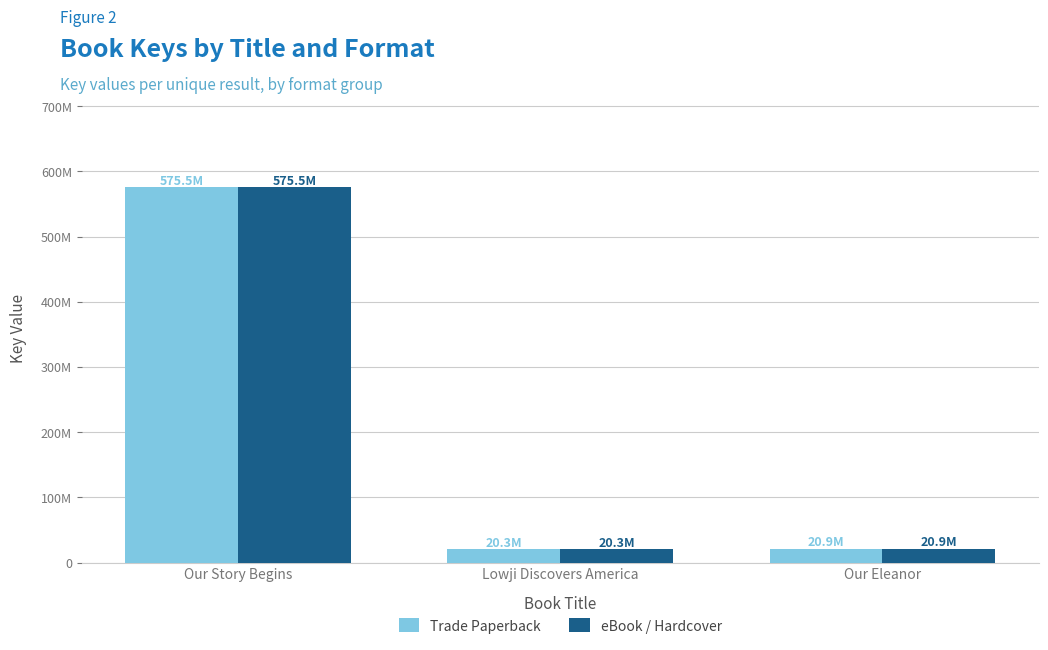

Does the chart contain any negative values?

No